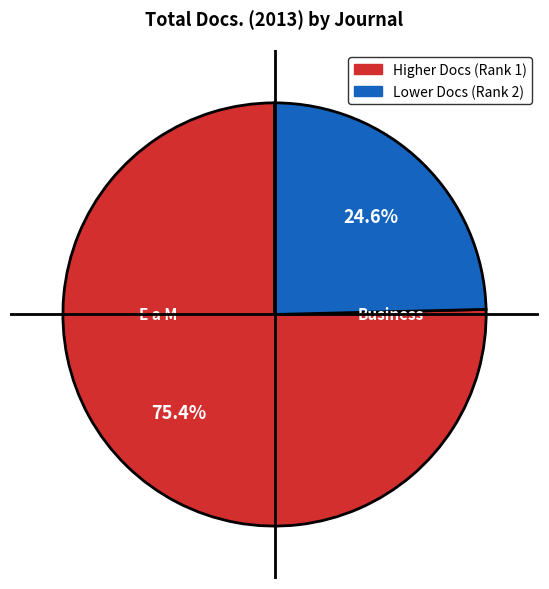

Does any single category account for the majority?

Yes